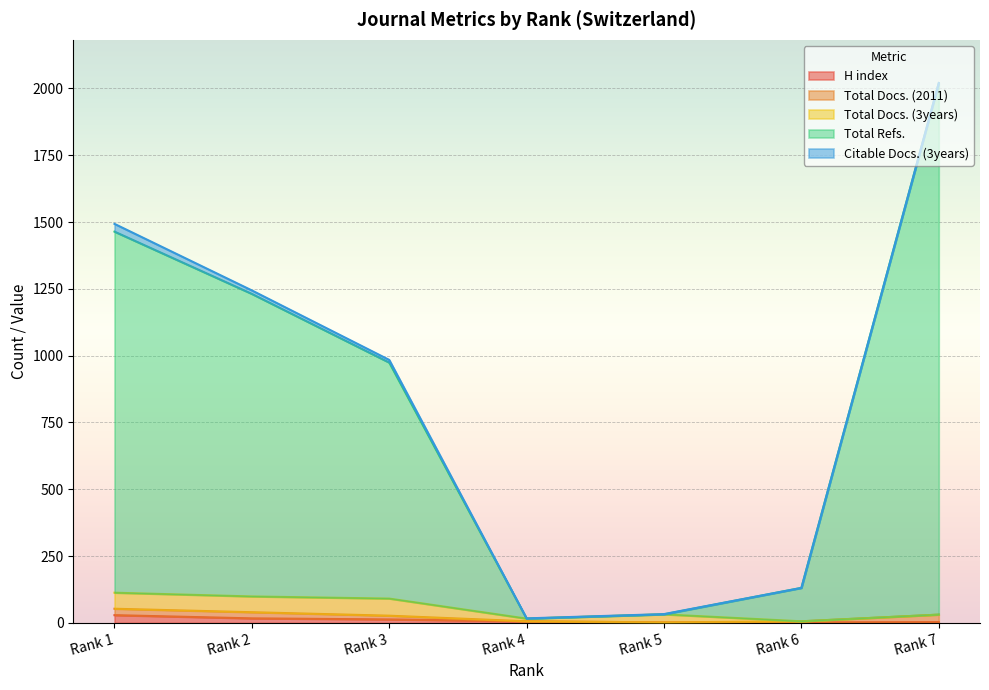

What are all the series names shown in the legend?

H index, Total Docs. (2011), Total Docs. (3years), Total Refs., Citable Docs. (3years)